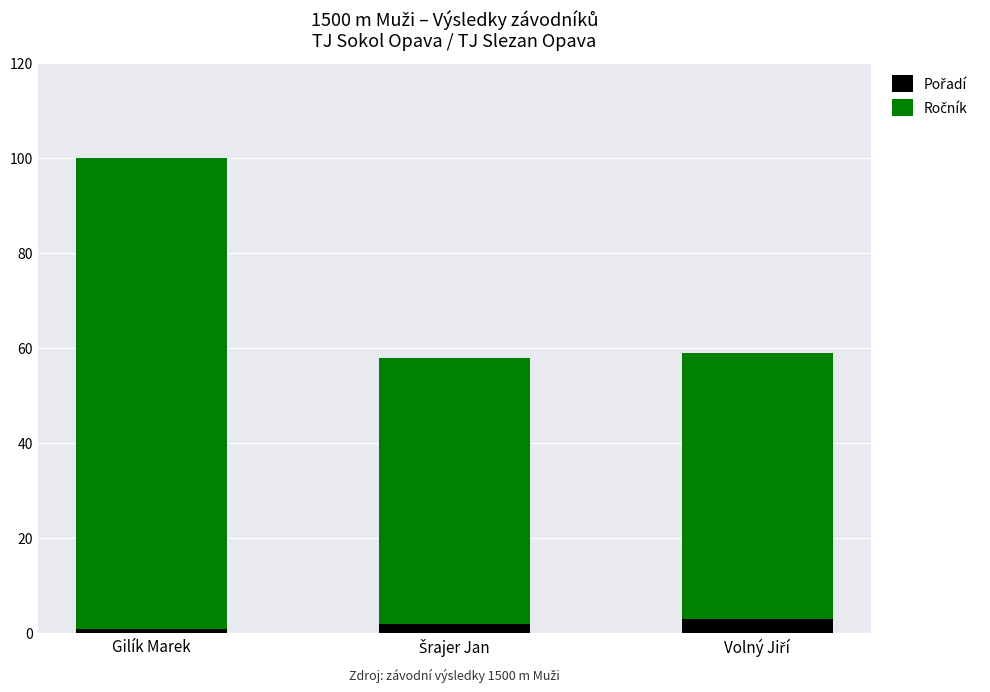

At which category is the sum across all series the highest?

Gilík Marek